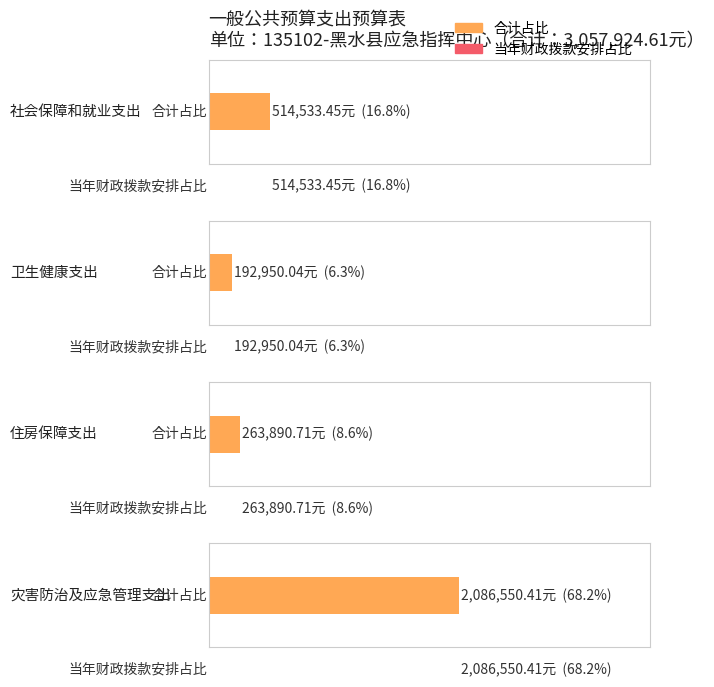

Rank the series at 卫生健康支出 from highest to lowest value.

当年财政拨款安排, 合计